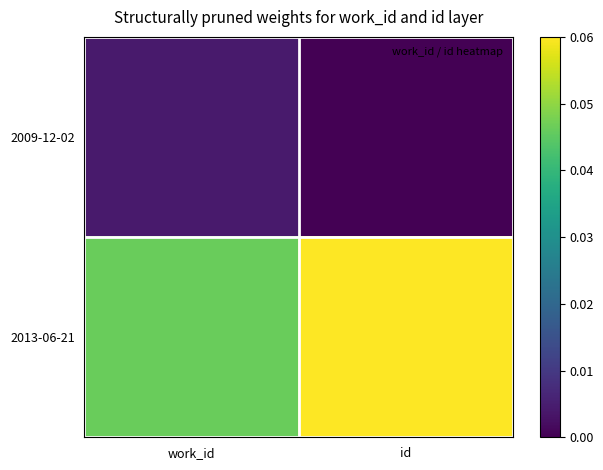

List the series in order of their overall mean, lowest first.

2009-12-02, 2013-06-21